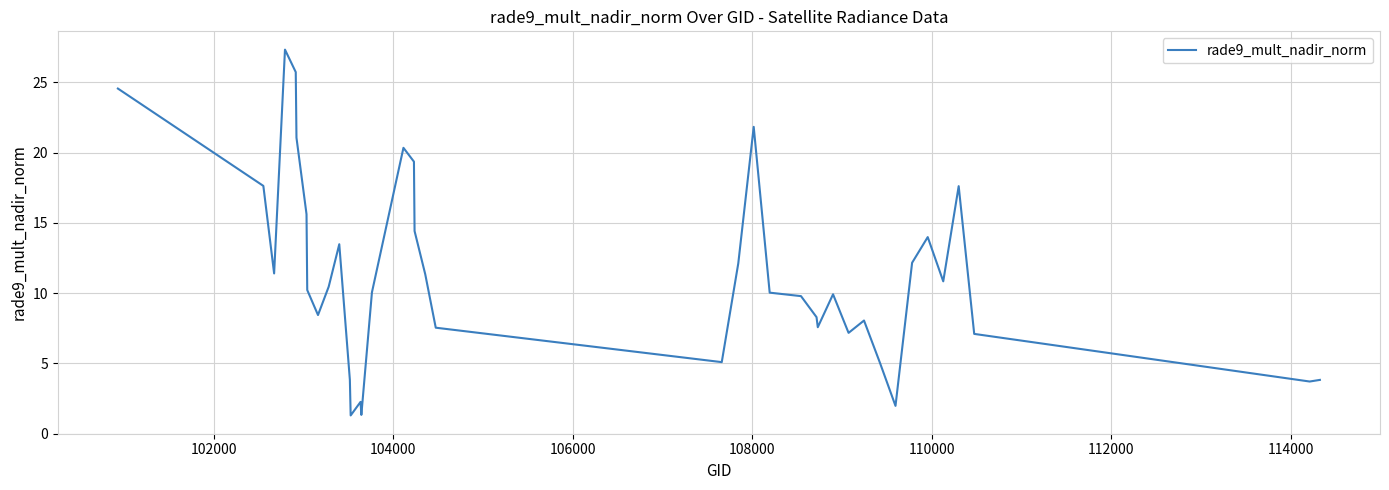

What is the maximum value shown in the chart?

27.3